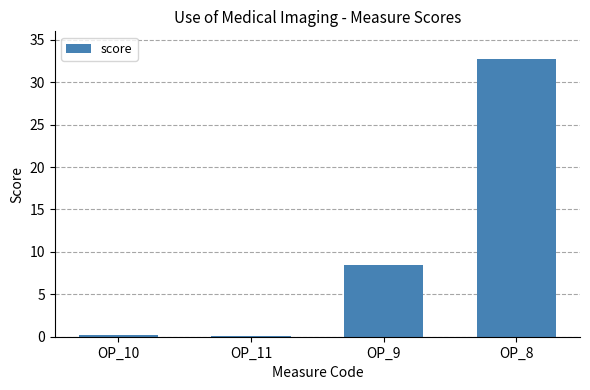

Which has a higher value, OP_8 or OP_9?

OP_8